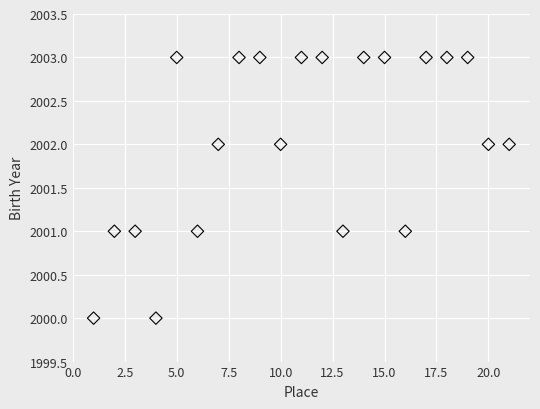

What is the range of Y values (max minus min)?

3